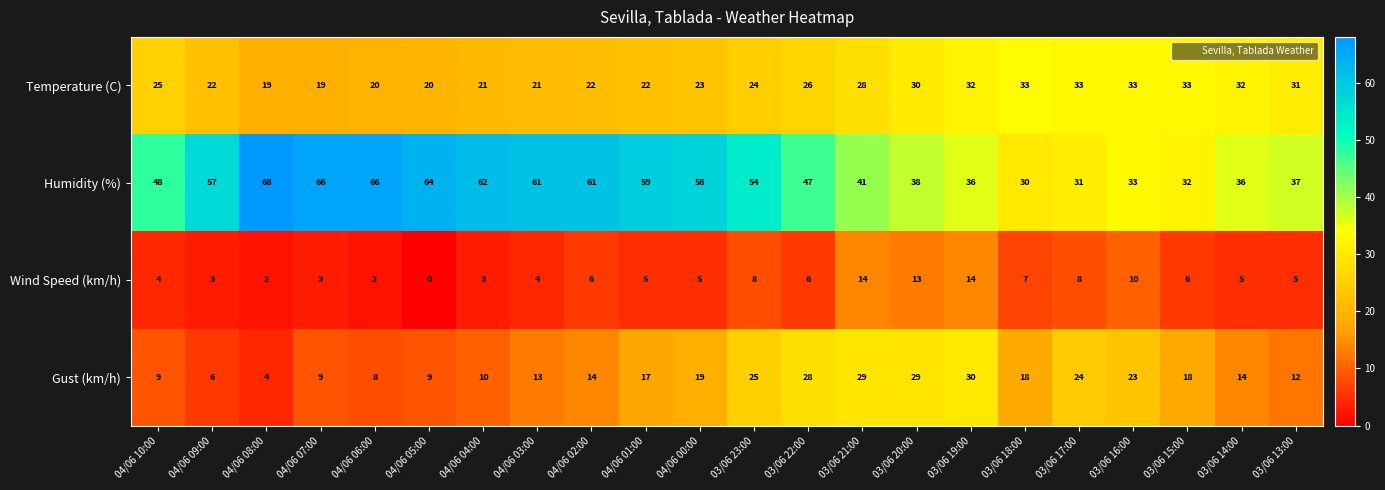

What is the difference between the maximum and second lowest values in the Humidity (%) series?

37